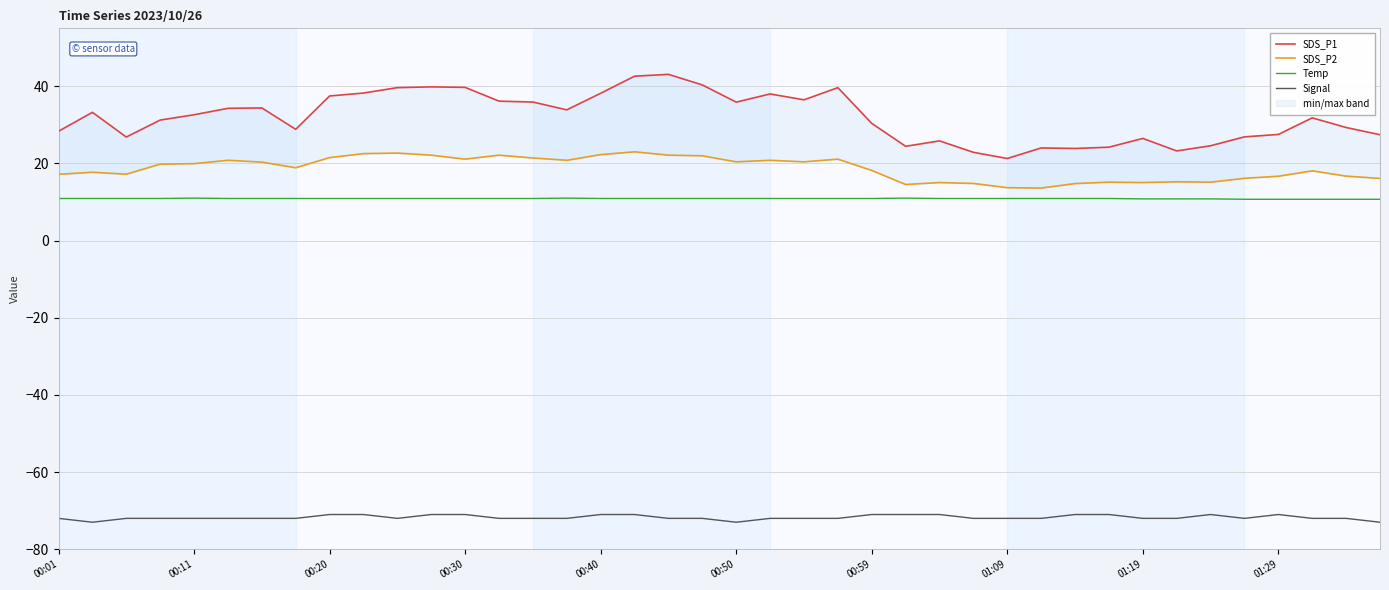

True or false: Temp has a value of 10.8 at 01:19.

True